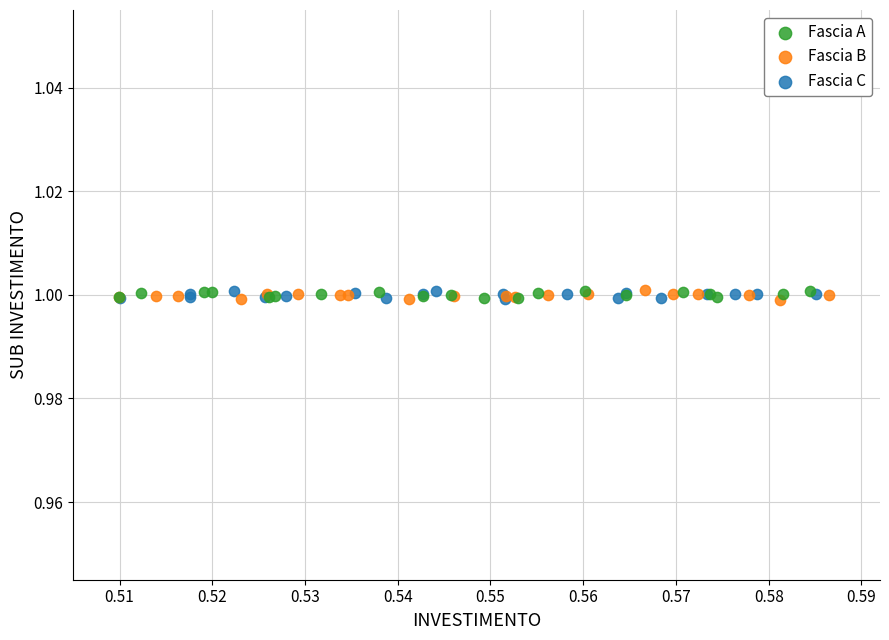

What are all the series names shown in the legend?

Fascia A, Fascia B, Fascia C